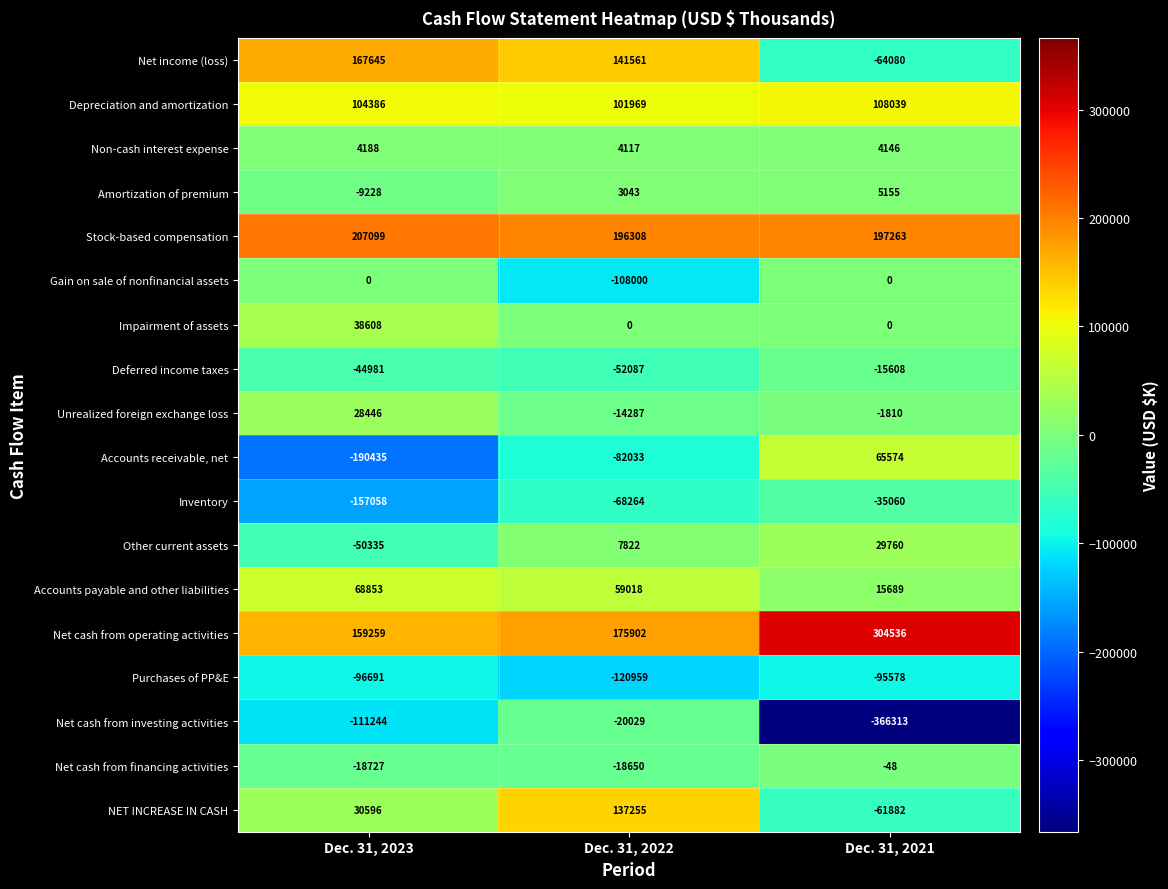

What is the spread (max minus min) of values at Dec. 31, 2023?

397534